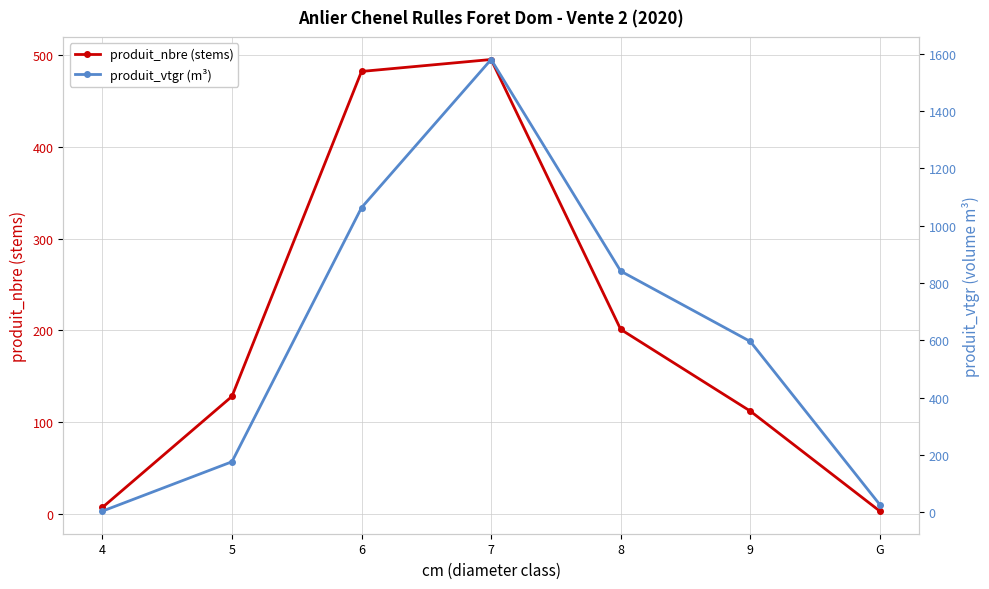

What is the label of the 5th point from the right?

6